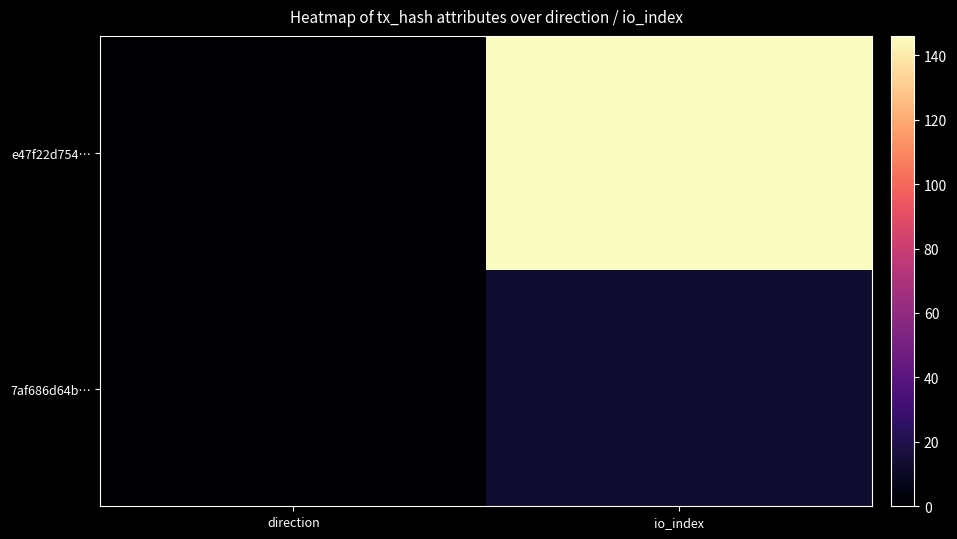

Reading left to right, list all the values displayed in this chart.

e47f22d754…: direction=-1	io_index=146
7af686d64b…: direction=1	io_index=13